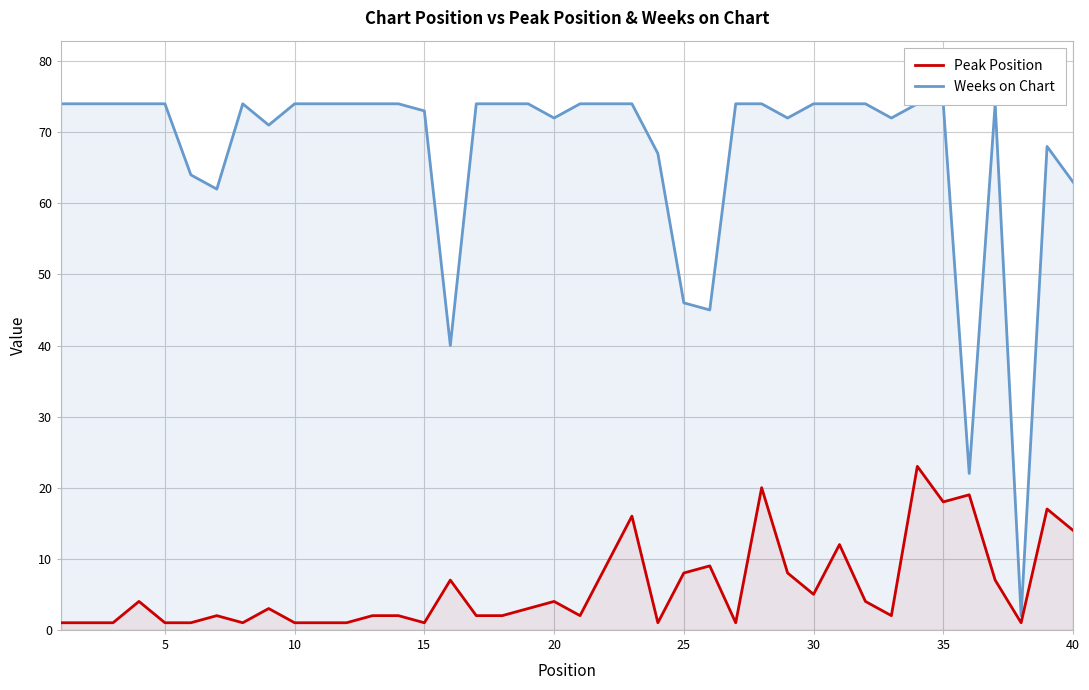

What is the highest value of the Peak Position series?

23